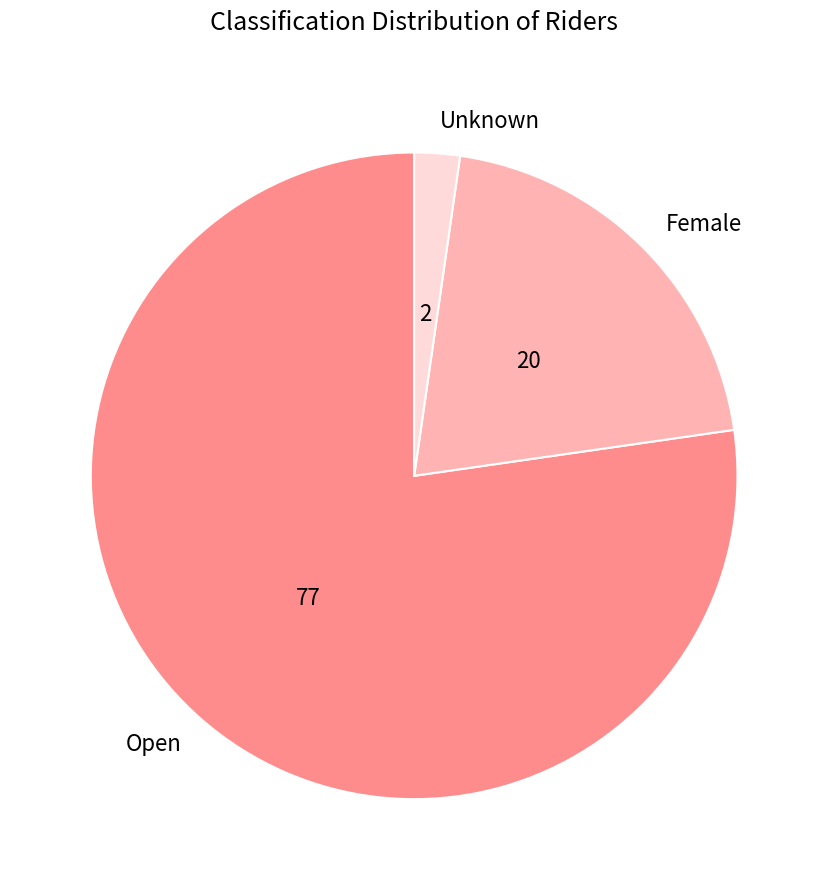

Do Open and Female together represent more than half of the pie?

Yes